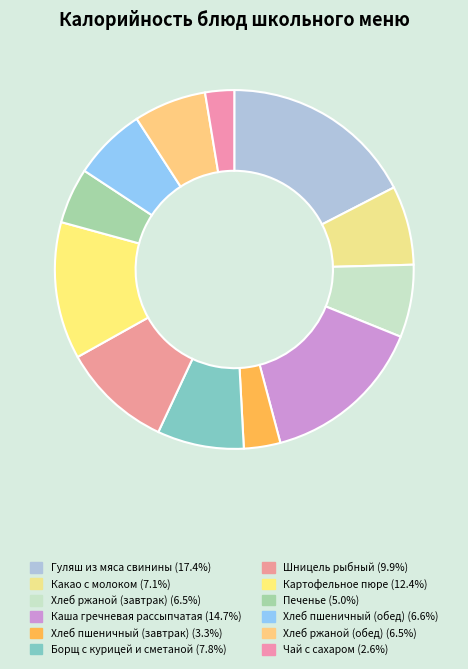

Does Гуляш из мяса свинины represent more than half of the total?

No